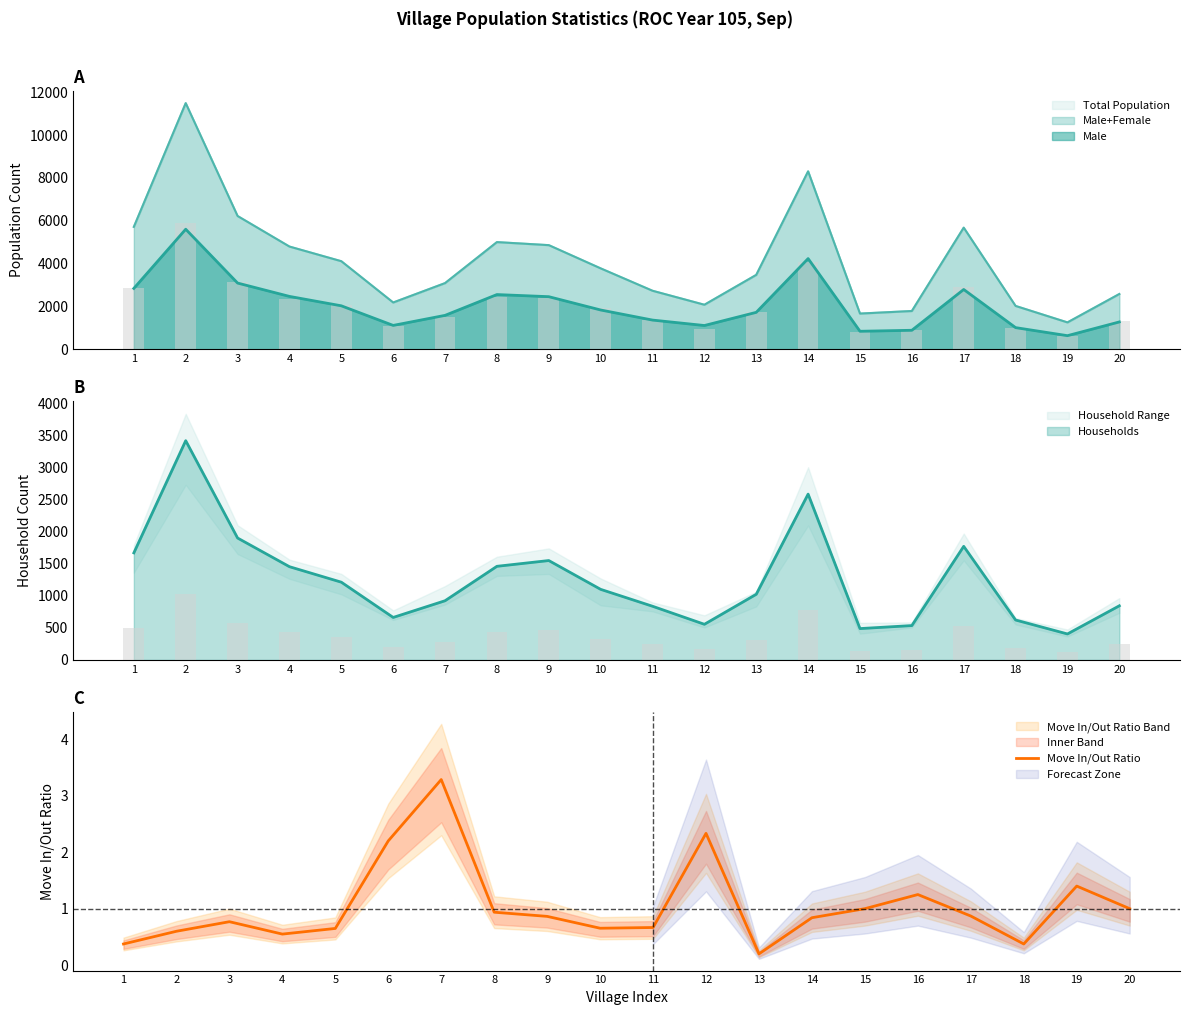

What is the maximum value for Move In/Out Ratio?

3.3